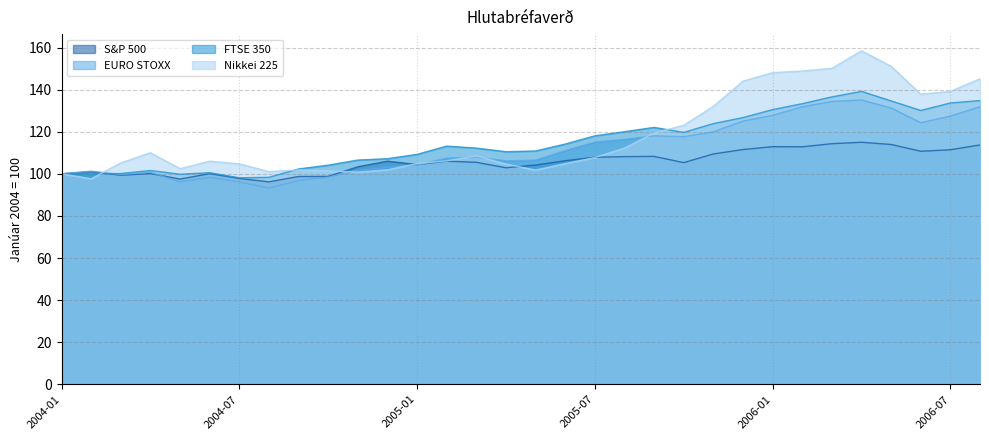

Reading left to right, what are all the values shown in this chart?

S&P 500: 100.0	101.0	99.3	100.1	97.5	100.1	97.8	96.2	98.7	98.8	103.3	106.0	104.4	106.0	105.5	102.9	104.2	106.2	107.9	108.2	108.3	105.3	109.4	111.5	112.9	112.8	114.3	115.0	113.9	110.7	111.4	113.7
EURO STOXX: 100.0	101.3	99.6	100.8	96.1	98.3	96.2	93.2	96.8	98.4	101.5	103.1	104.2	107.4	108.0	106.2	106.5	111.0	115.1	116.3	118.1	117.6	119.9	125.0	127.8	131.9	134.4	135.1	131.3	124.3	127.4	131.9
FTSE 350: 100.0	99.9	100.1	101.6	99.8	100.5	98.1	98.3	102.3	104.1	106.5	107.2	109.2	113.2	112.2	110.5	110.8	114.1	118.0	120.0	122.0	119.7	123.9	126.7	130.5	133.3	136.5	139.2	134.6	130.1	133.7	134.8
Nikkei 225: 100.0	97.6	105.2	110.0	102.4	106.0	104.7	101.0	101.8	101.4	100.8	101.9	104.8	106.2	108.6	104.6	101.8	104.8	107.8	112.2	119.4	123.1	132.1	144.0	148.1	148.8	150.1	158.4	151.1	137.8	139.1	145.2